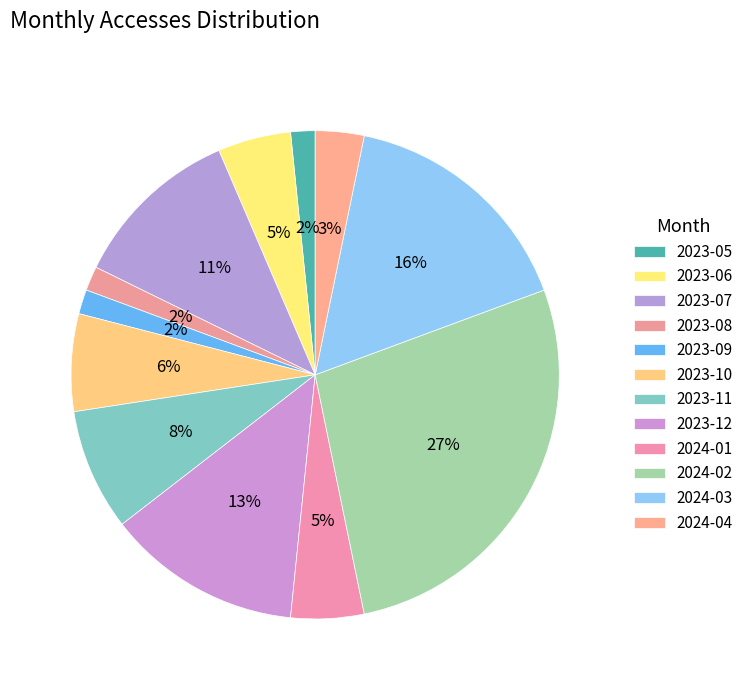

How many slices are in this pie chart?

12